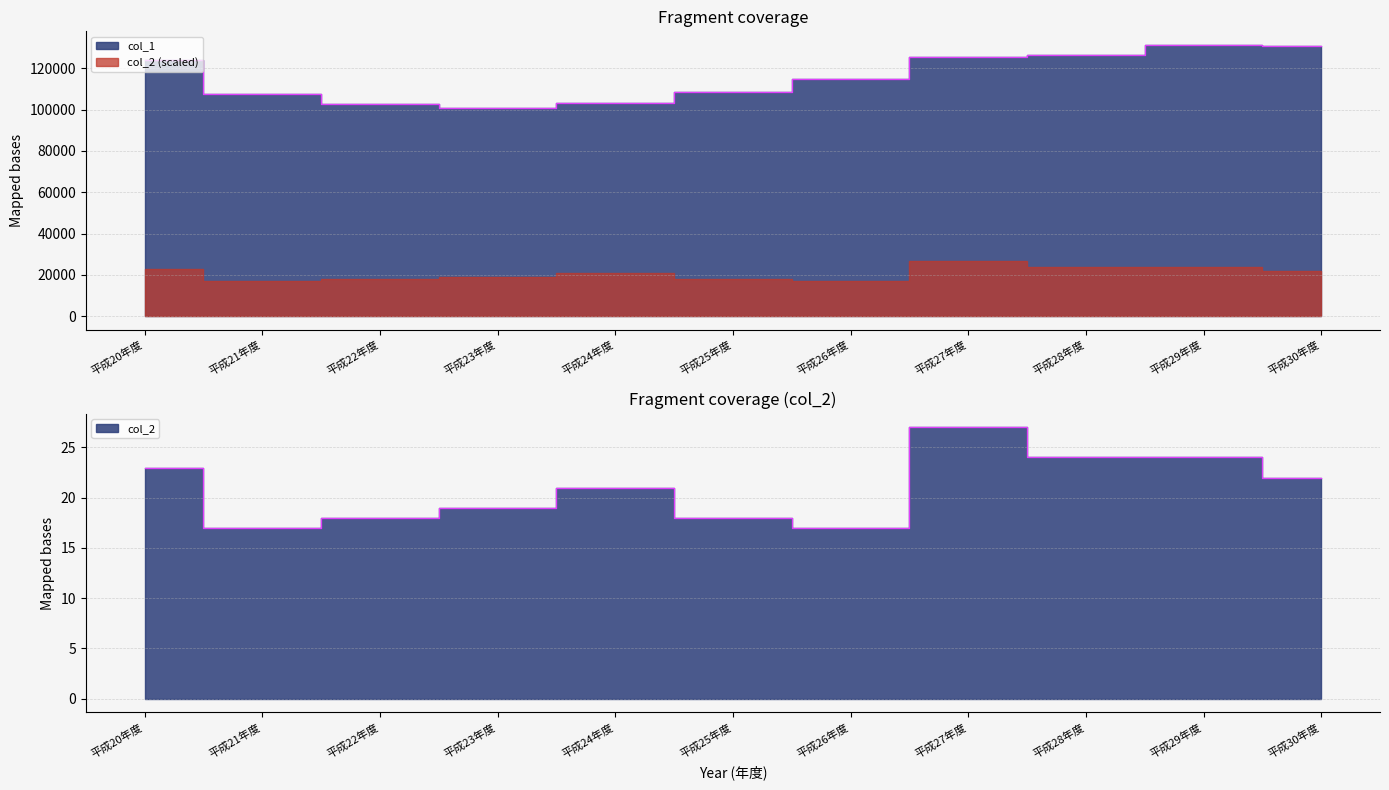

What is the difference between the highest and lowest values at 平成22年度?

102571